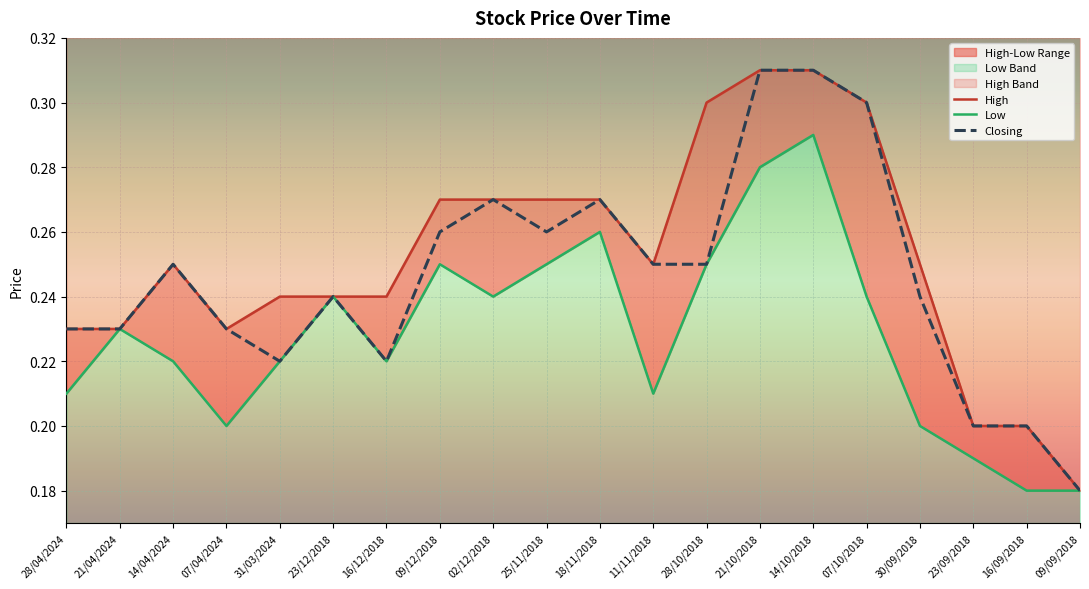

Rank the series by their average value, from lowest to highest.

Low, Closing, High